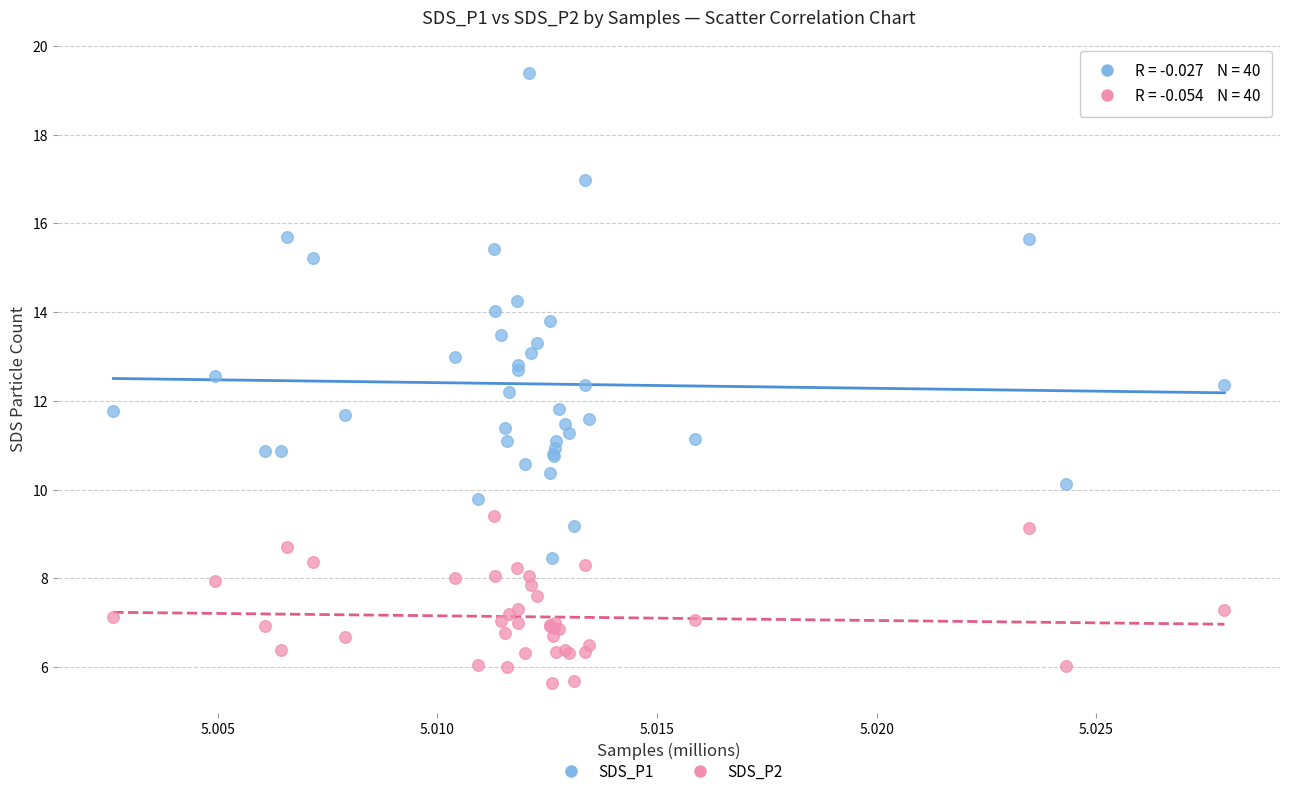

Which series contains the lowest Y value?

SDS_P2